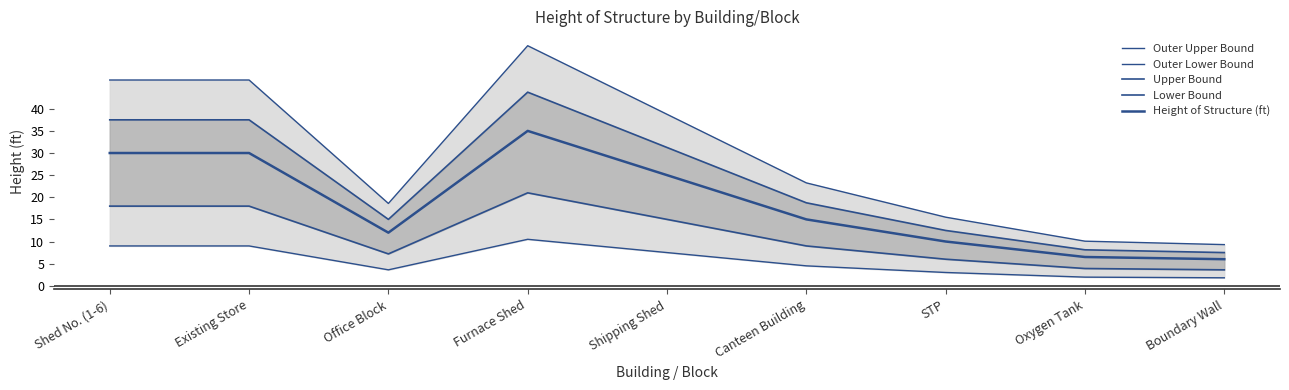

True or false: Lower Bound and Upper Bound cross at least once.

False